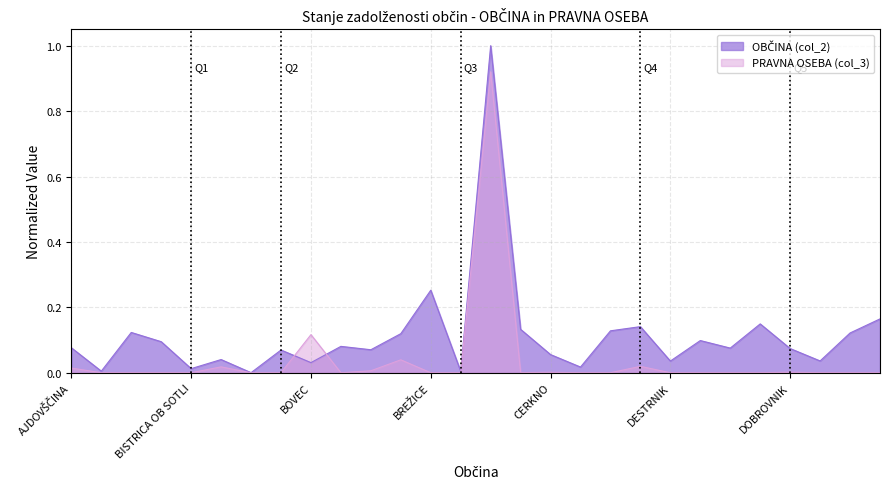

How many lines are shown in the chart?

2